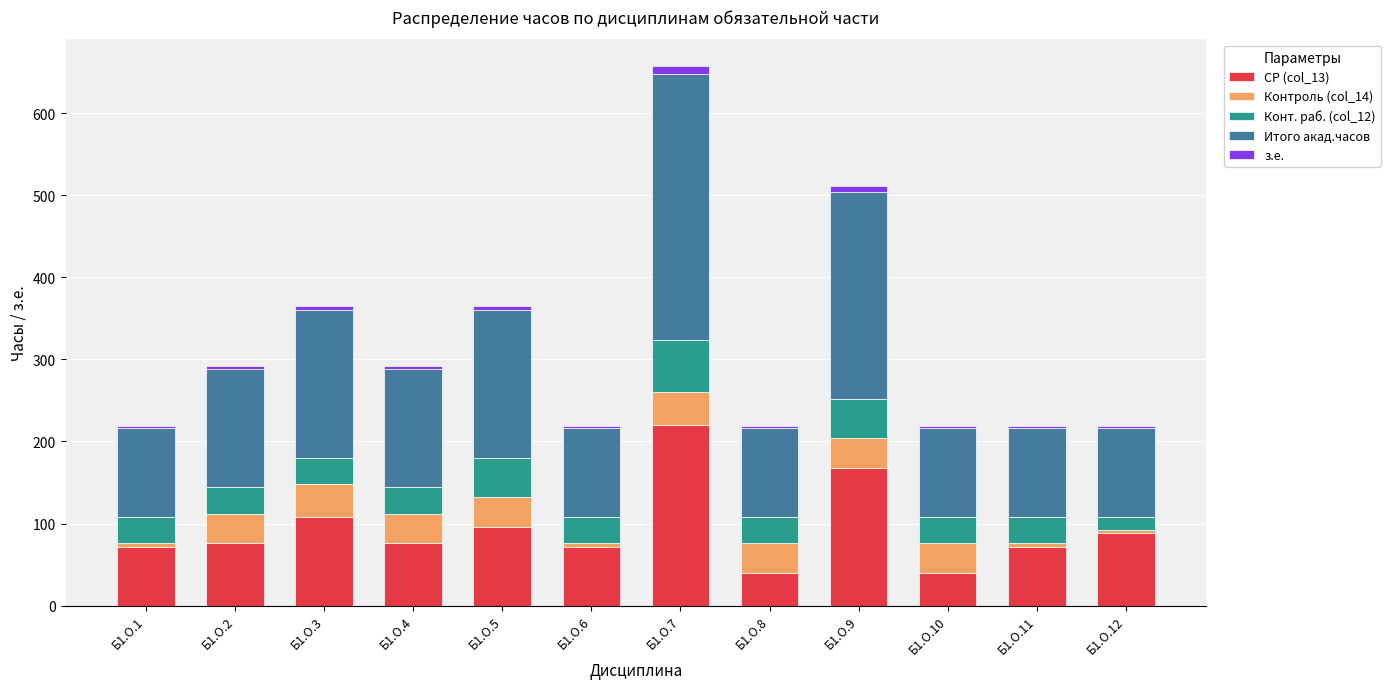

At which category is the sum across all series the highest?

Б1.О.7